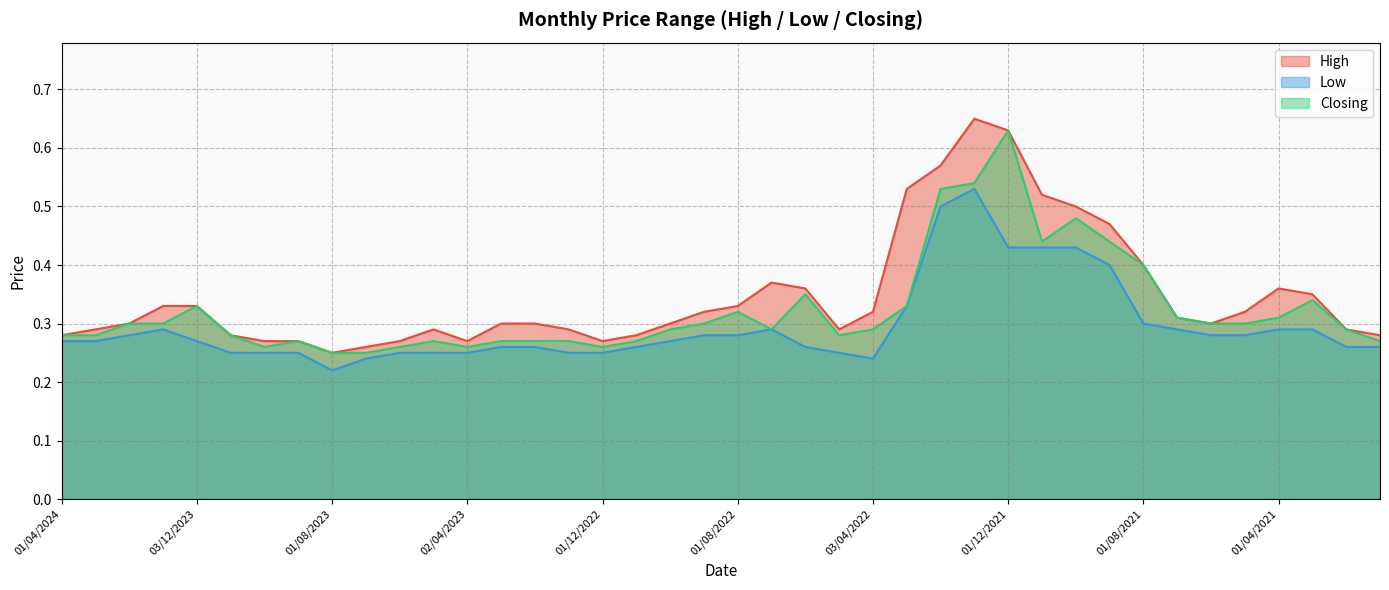

Where is the first local maximum for Closing?

03/12/2023